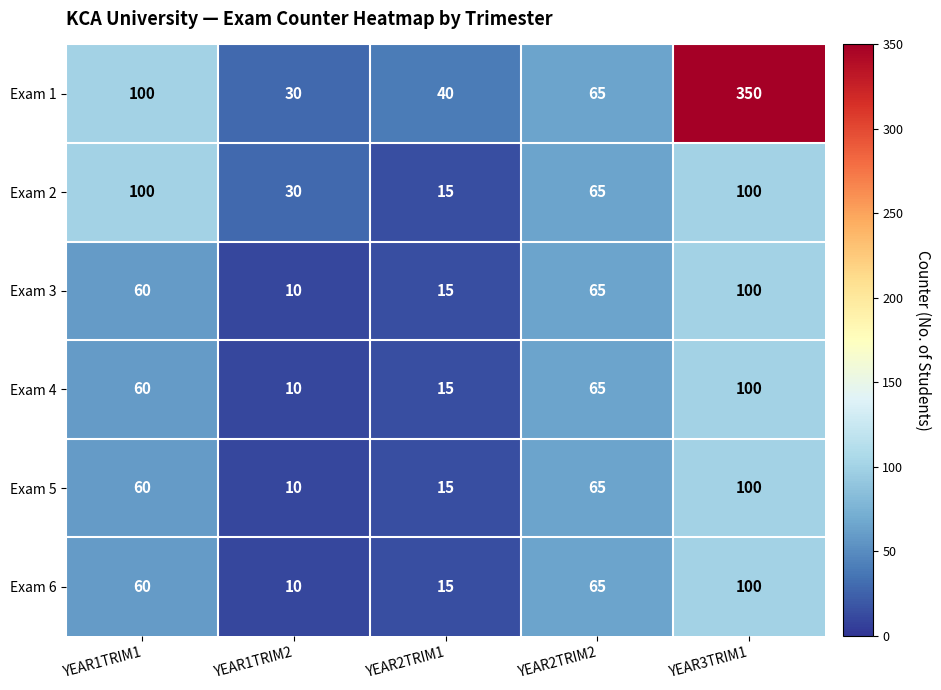

Reading left to right, what are all the values shown in this chart?

Exam 1: YEAR1TRIM1=100	YEAR1TRIM2=30	YEAR2TRIM1=40	YEAR2TRIM2=65	YEAR3TRIM1=350
Exam 2: YEAR1TRIM1=100	YEAR1TRIM2=30	YEAR2TRIM1=15	YEAR2TRIM2=65	YEAR3TRIM1=100
Exam 3: YEAR1TRIM1=60	YEAR1TRIM2=10	YEAR2TRIM1=15	YEAR2TRIM2=65	YEAR3TRIM1=100
Exam 4: YEAR1TRIM1=60	YEAR1TRIM2=10	YEAR2TRIM1=15	YEAR2TRIM2=65	YEAR3TRIM1=100
Exam 5: YEAR1TRIM1=60	YEAR1TRIM2=10	YEAR2TRIM1=15	YEAR2TRIM2=65	YEAR3TRIM1=100
Exam 6: YEAR1TRIM1=60	YEAR1TRIM2=10	YEAR2TRIM1=15	YEAR2TRIM2=65	YEAR3TRIM1=100